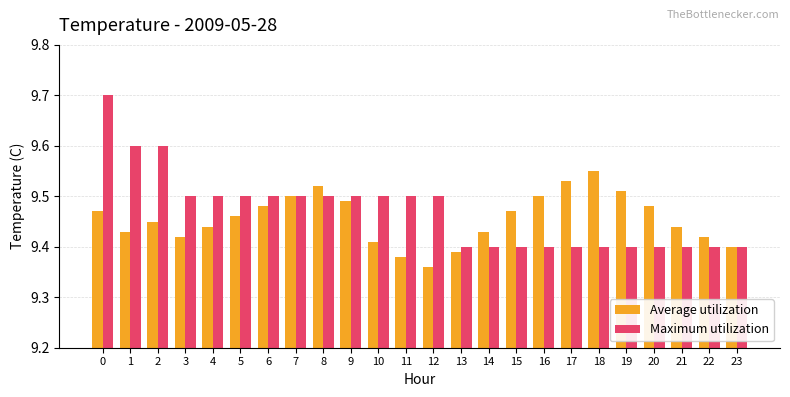

Count the Maximum utilization values in the range 9 to 10.

24